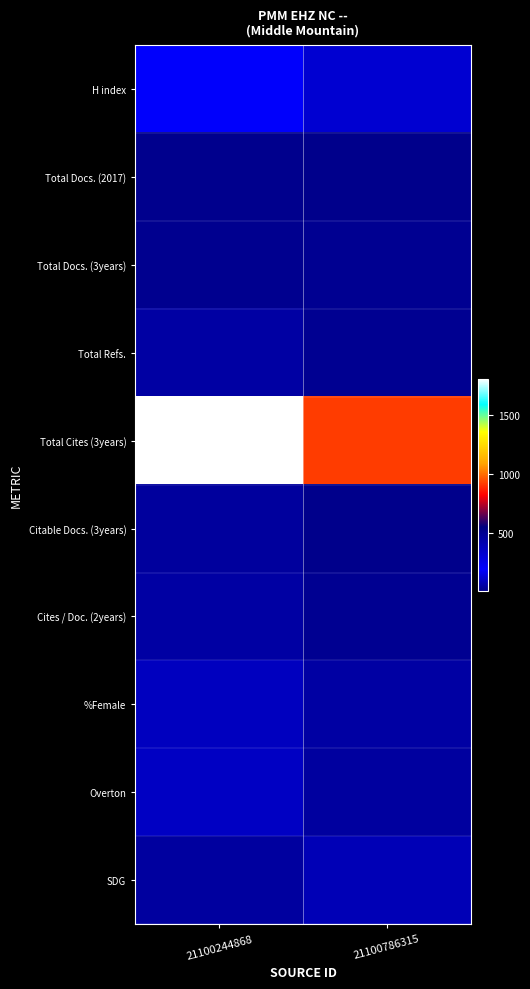

Reading left to right, extract all data points from this chart.

H index: 21100244868=196	21100786315=118
Total Docs. (2017): 21100244868=16	21100786315=9
Total Docs. (3years): 21100244868=18	21100786315=21
Total Refs.: 21100244868=48	21100786315=23
Total Cites (3years): 21100244868=1808	21100786315=919
Citable Docs. (3years): 21100244868=40	21100786315=11
Cites / Doc. (2years): 21100244868=48	21100786315=21
%Female: 21100244868=92	21100786315=48
Overton: 21100244868=100	21100786315=43
SDG: 21100244868=44	21100786315=76